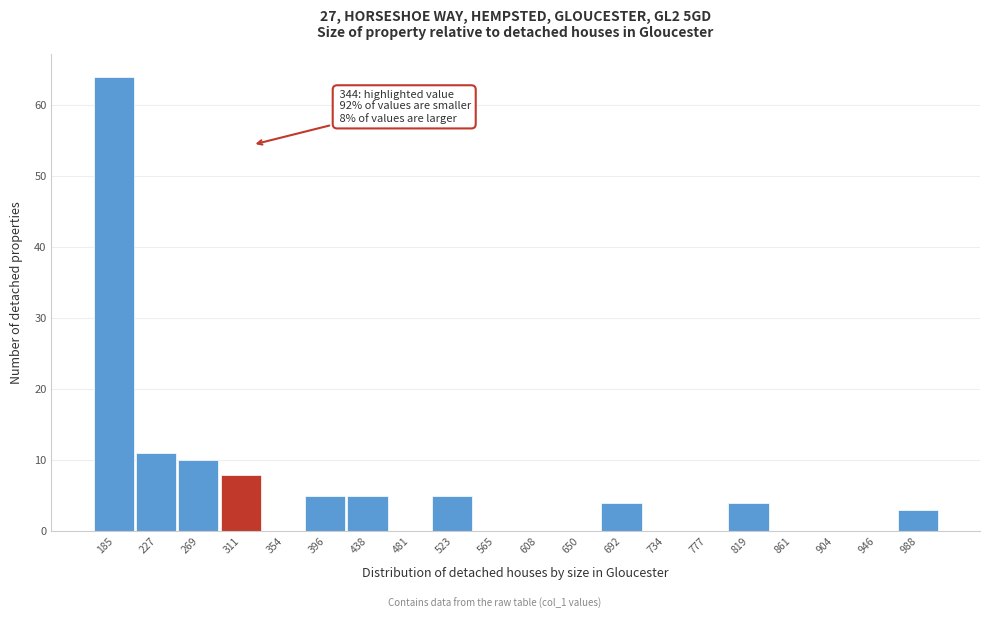

Reading right to left, list all the values displayed in this chart.

988=3	946=0	904=0	861=0	819=4	777=0	734=0	692=4	650=0	608=0	565=0	523=5	481=0	438=5	396=5	354=0	311=8	269=10	227=11	185=64